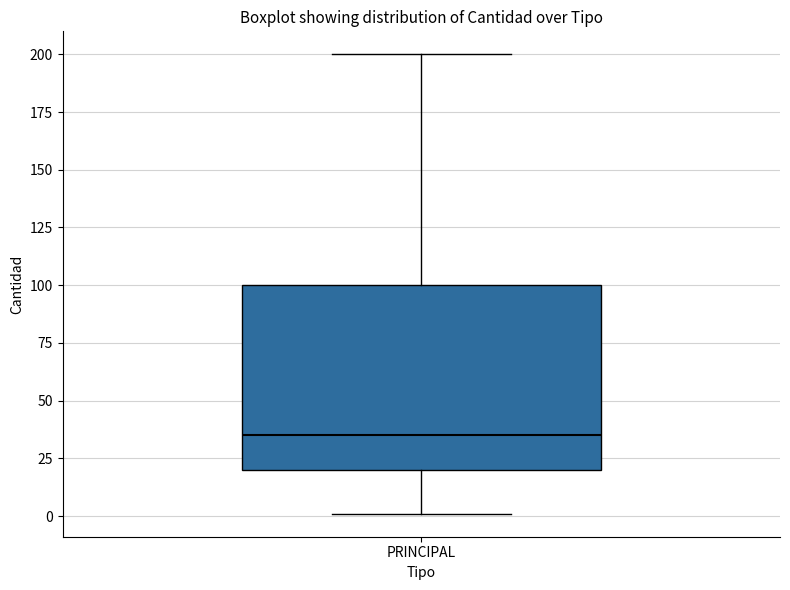

Transcribe this box plot: give where the median line is, the range the box spans, and where the two whiskers end, as read against the y-axis. The values are not printed on the chart, so give them approximately, as read against the axis.

median 35, box 20 to 100, whiskers 0 to 200